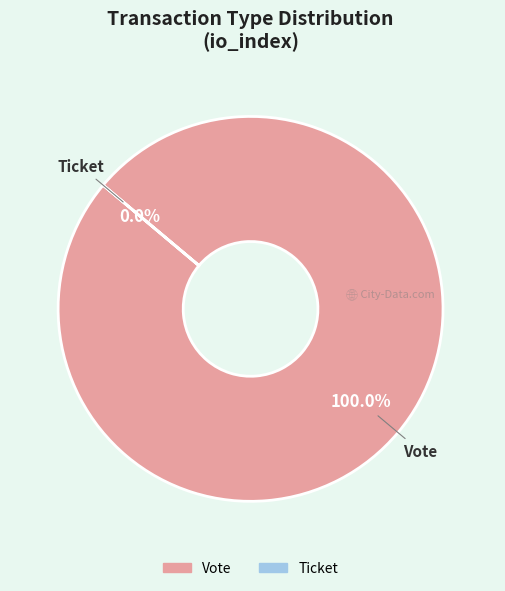

Between Vote and Ticket, which is larger?

Vote